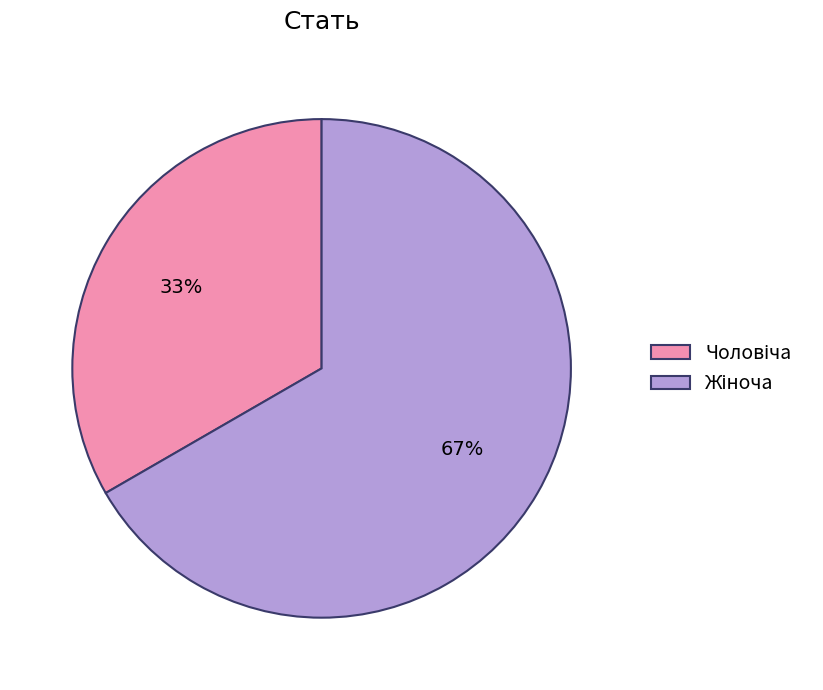

To the nearest percent, what is the average slice percentage?

50%